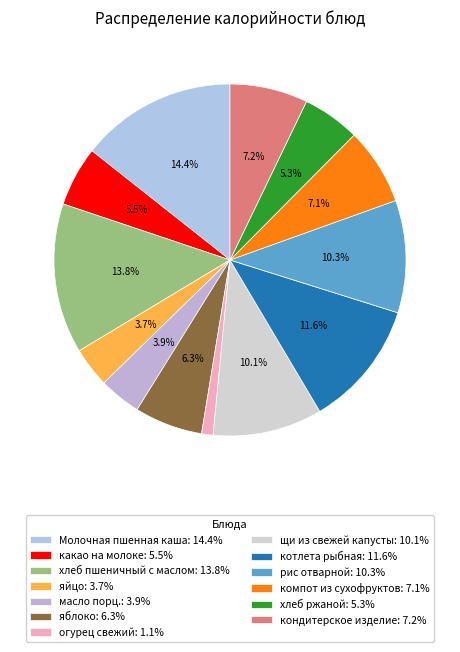

Count the number of slices in the pie.

13